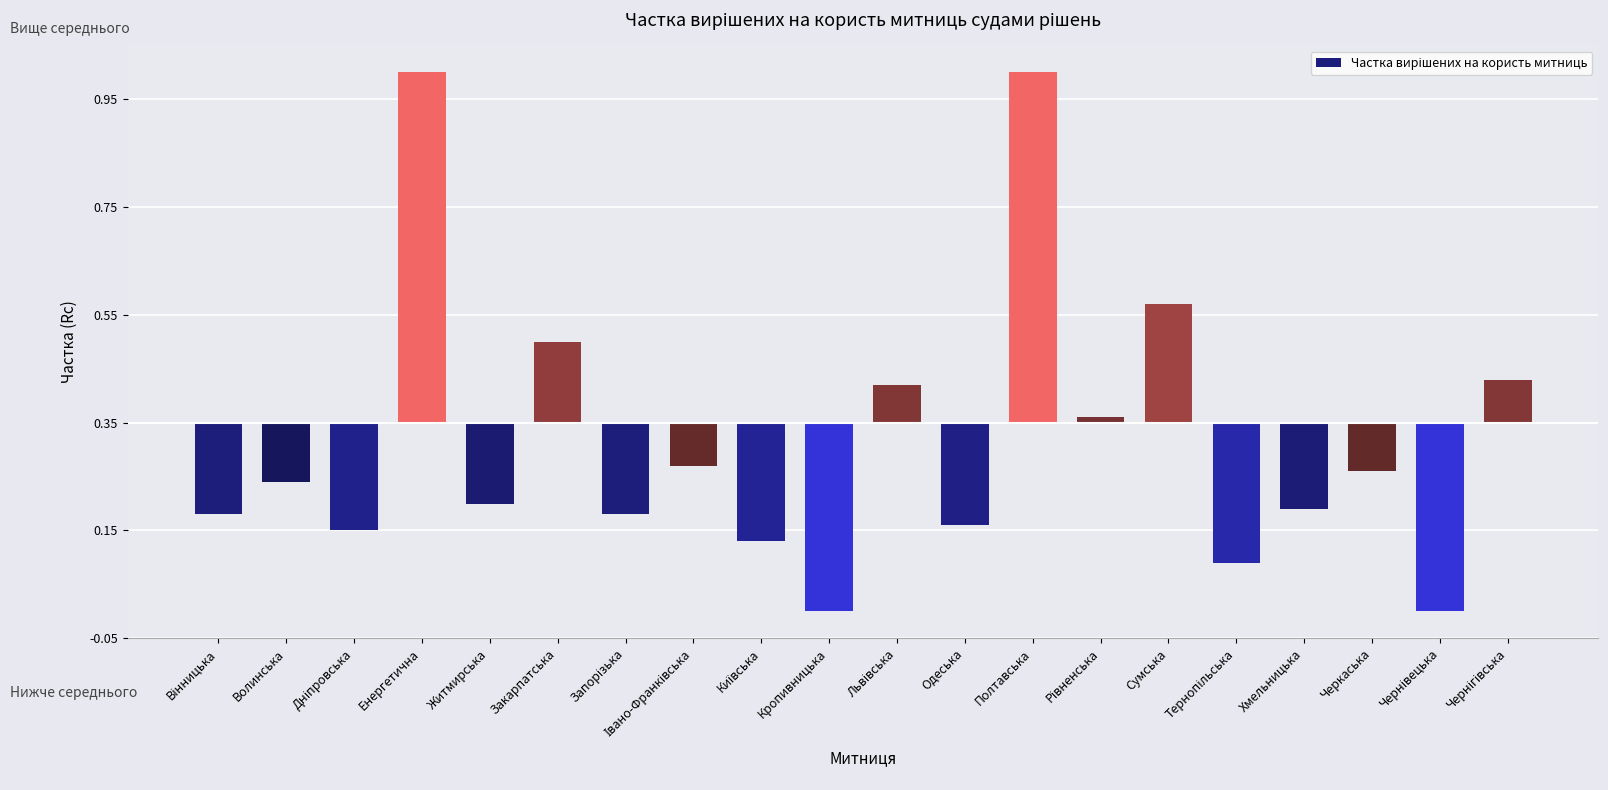

Does the chart contain any negative values?

Yes